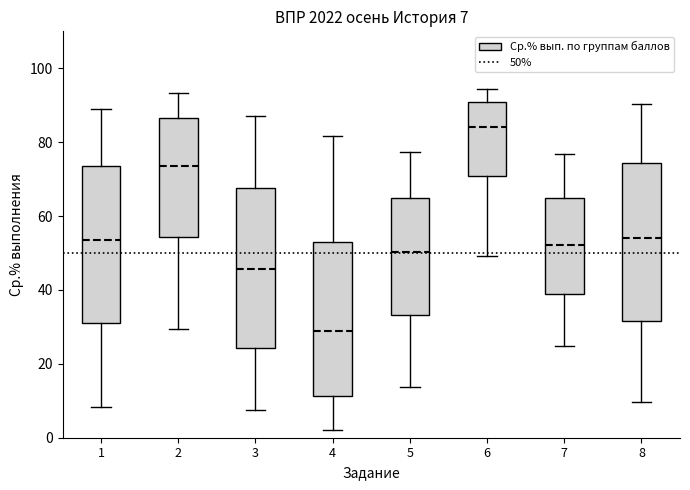

Which box has the lowest median line?

4